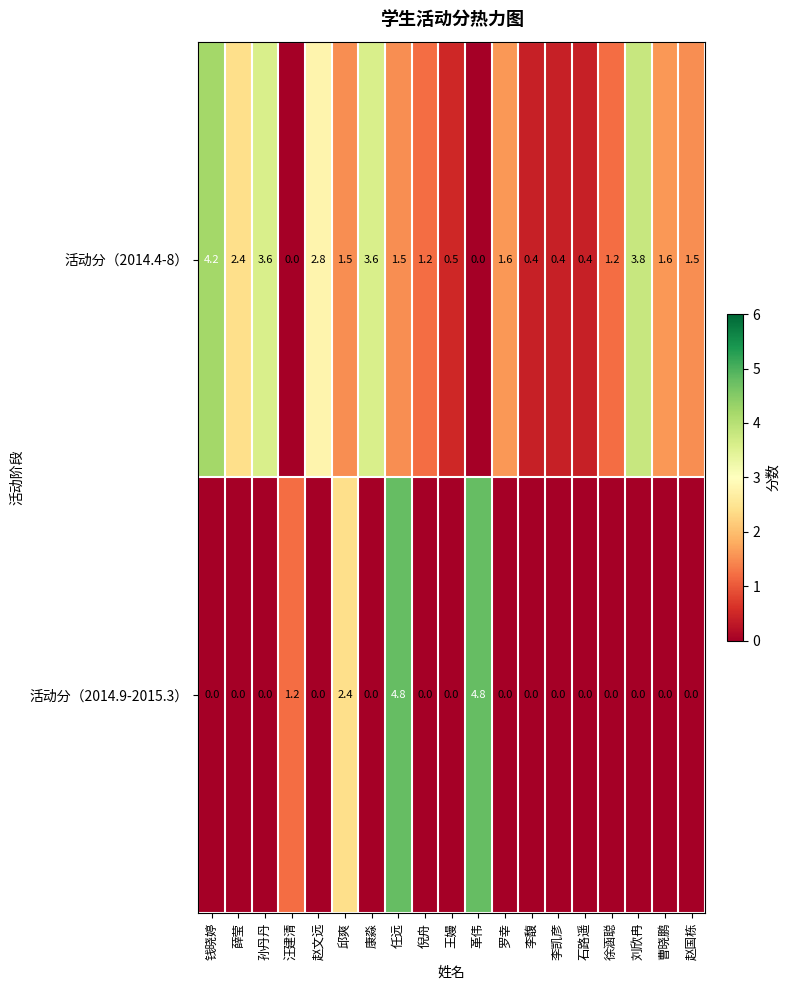

What is the highest value of the 活动分（2014.9-2015.3） series?

4.8